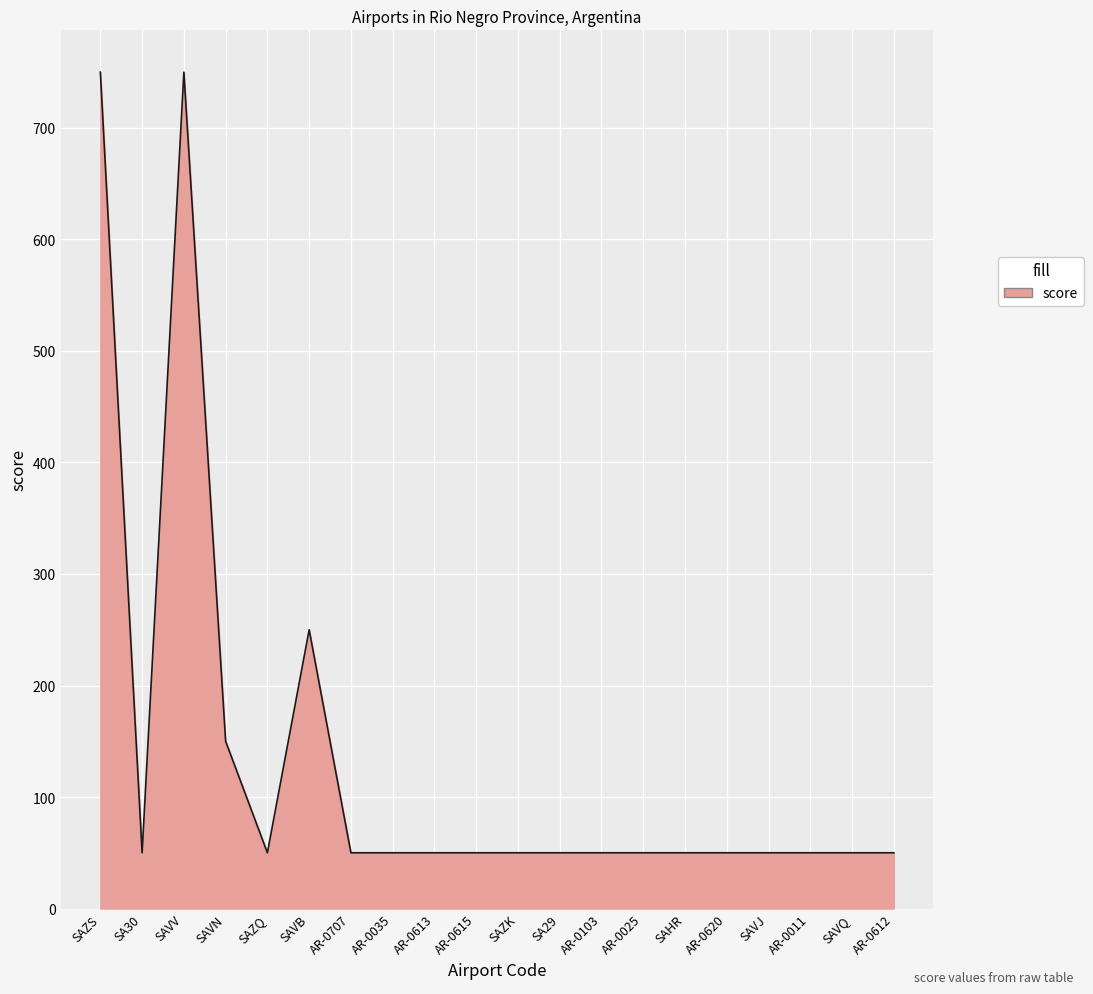

What value does the data have at SAVV, to the nearest 10?

750